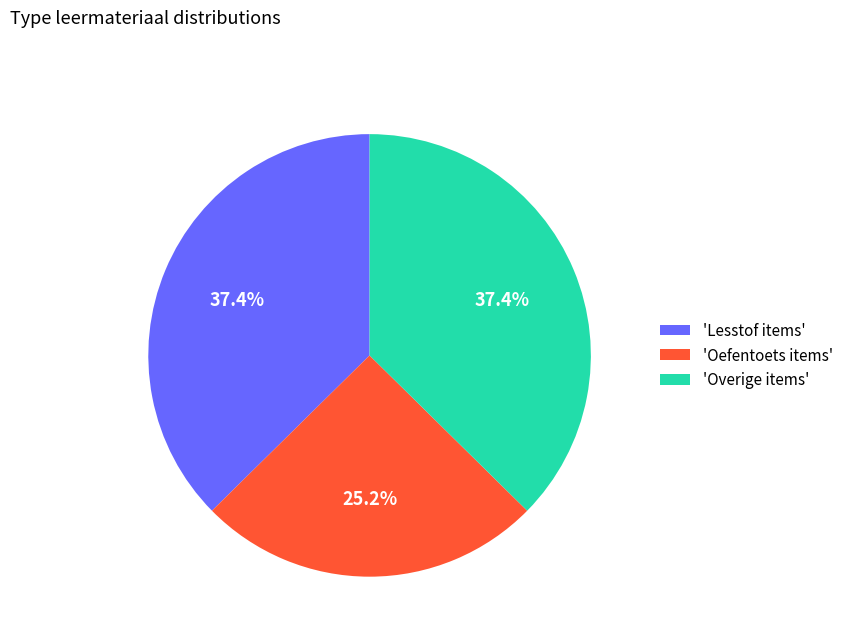

Combined, do 'Lesstof items' and 'Oefentoets items' account for over 50%?

Yes